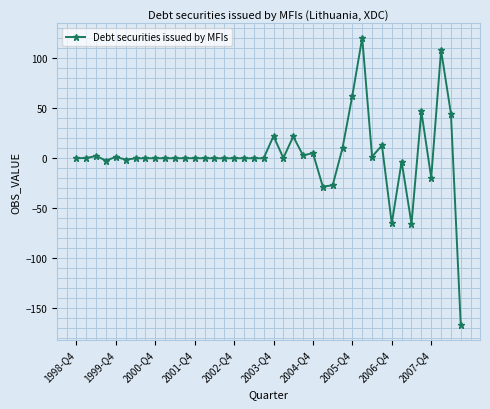

What is the minimum value shown in the chart?

-167.2